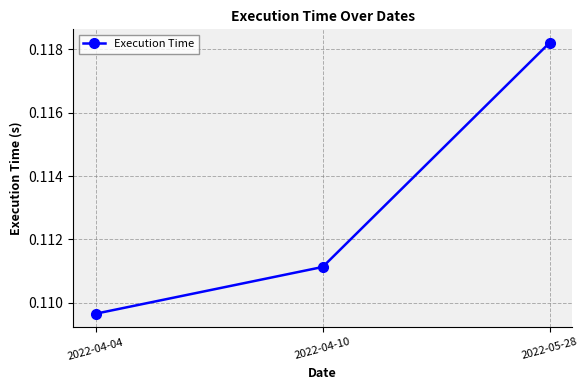

True or false: the data shows 0.0 at 2022-05-28.

False